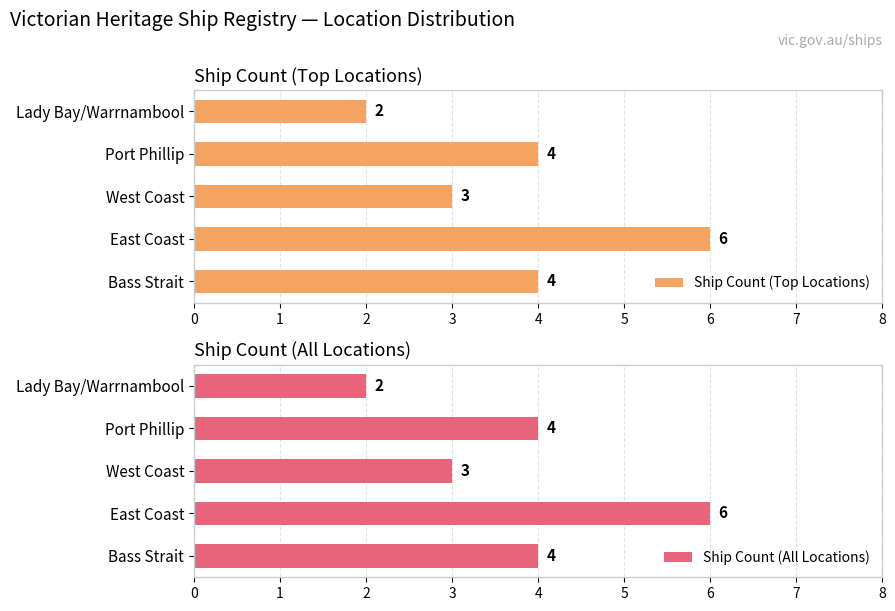

How many Ship Count (Top Locations) values are between 3 and 4?

3